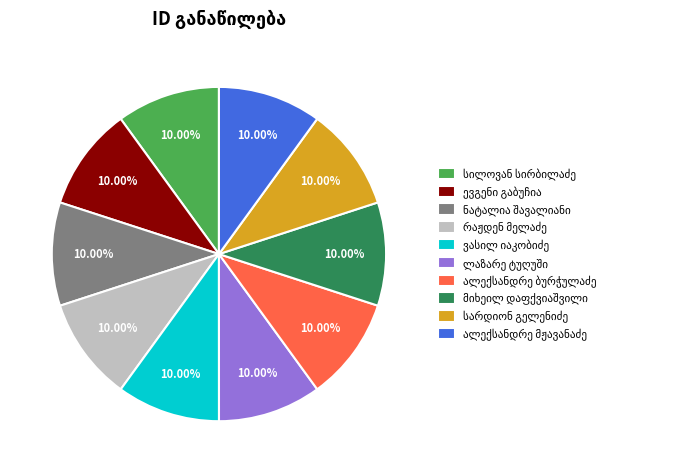

Is there a majority slice in this chart?

No